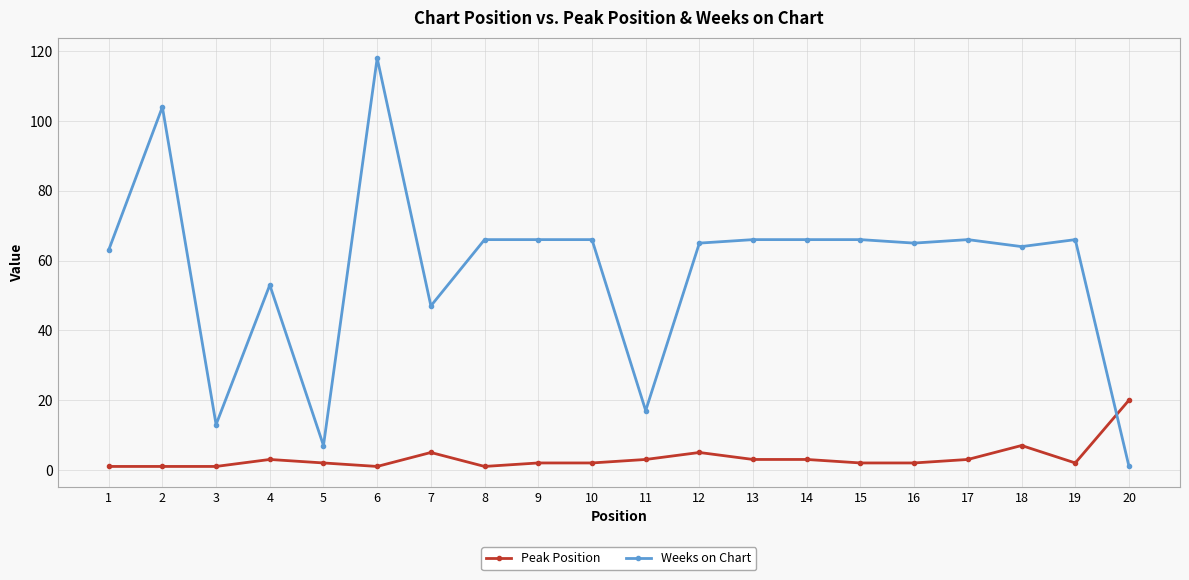

What are all the series names shown in the legend?

Peak Position, Weeks on Chart